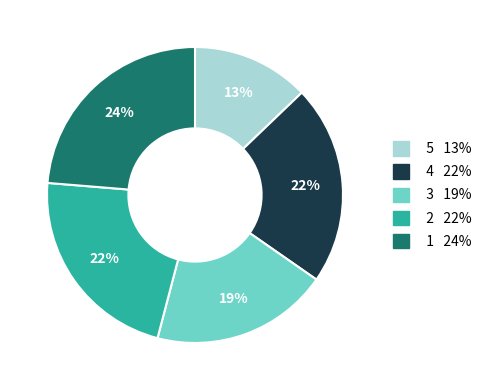

To the nearest percent, what is the difference between the largest and smallest slice percentages?

11%